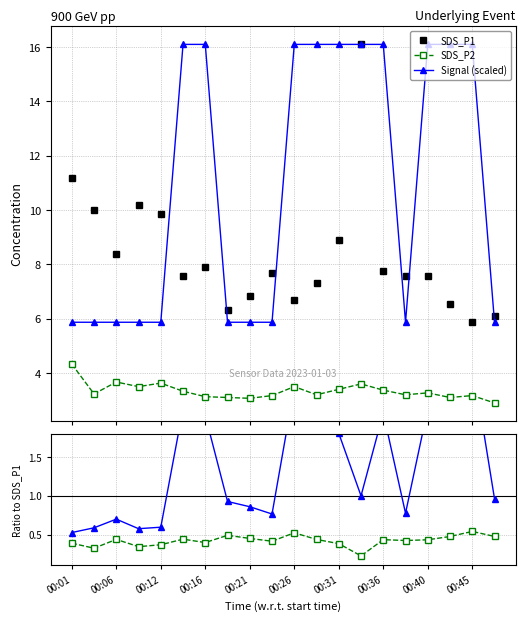

Which series changed the most between 00:36 and 00:40?

SDS_P1